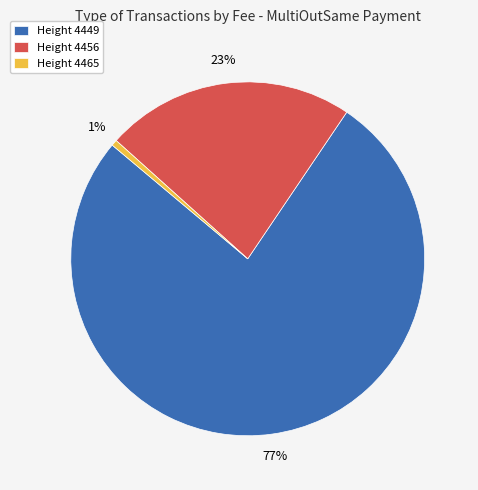

Is it true that Height 4449 is 87% of the pie?

False